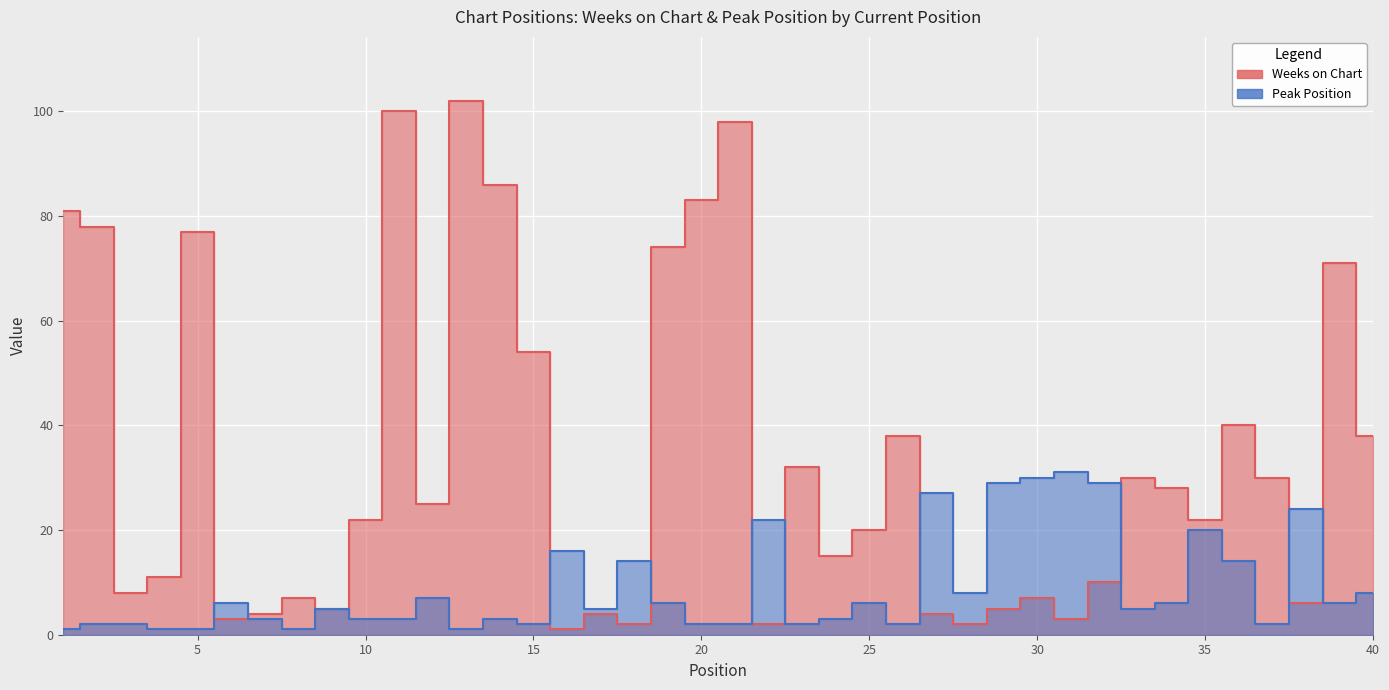

At which label does Peak Position reach its peak?

31